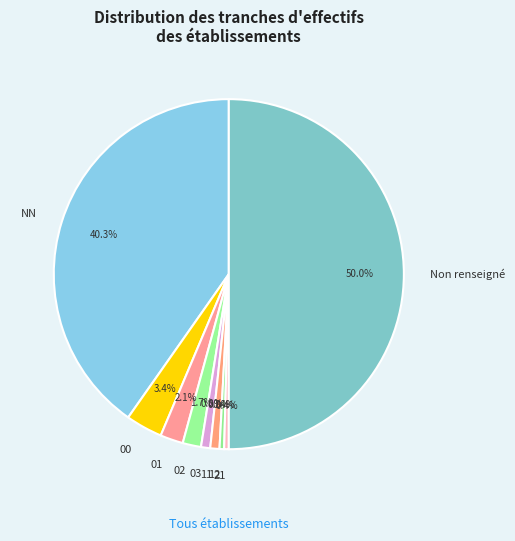

Combined, do 00 and 11 account for over 50%?

No